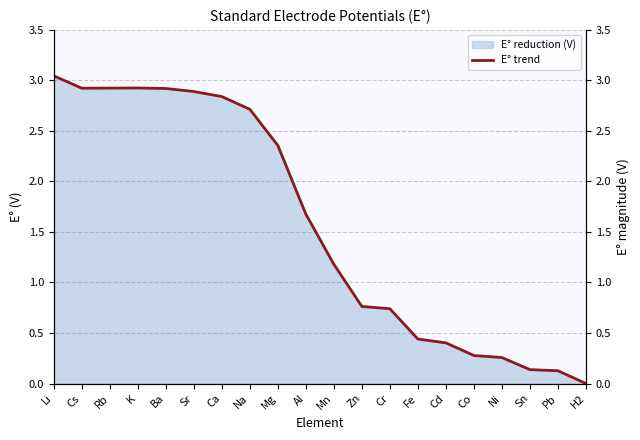

How many data points are less than 1?

9